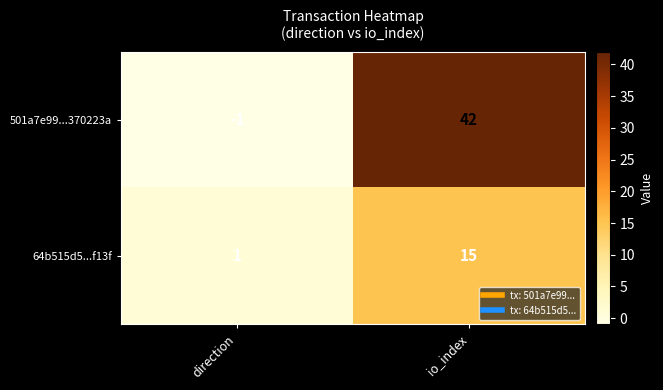

Which label corresponds to the smallest value in the chart?

direction